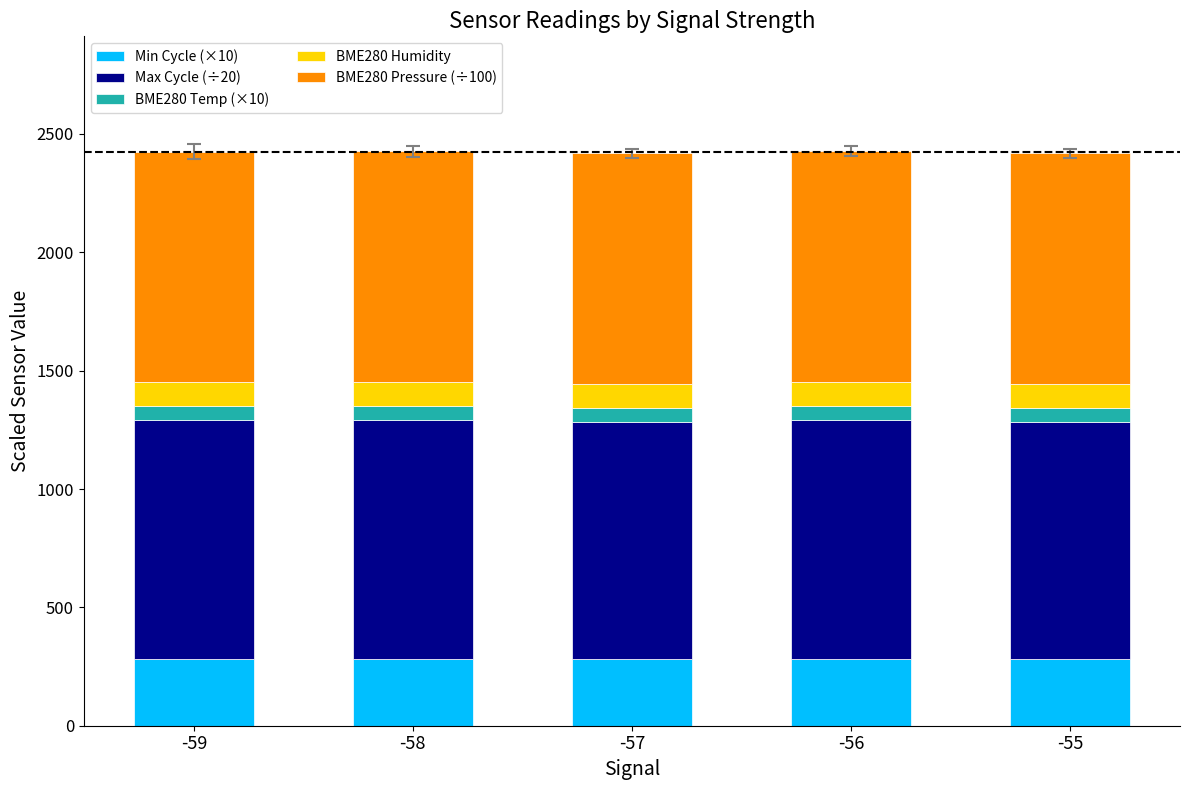

Reading right to left, transcribe the values for Min Cycle (×10).

-55=280.0	-56=280.0	-57=280.0	-58=280.0	-59=280.0